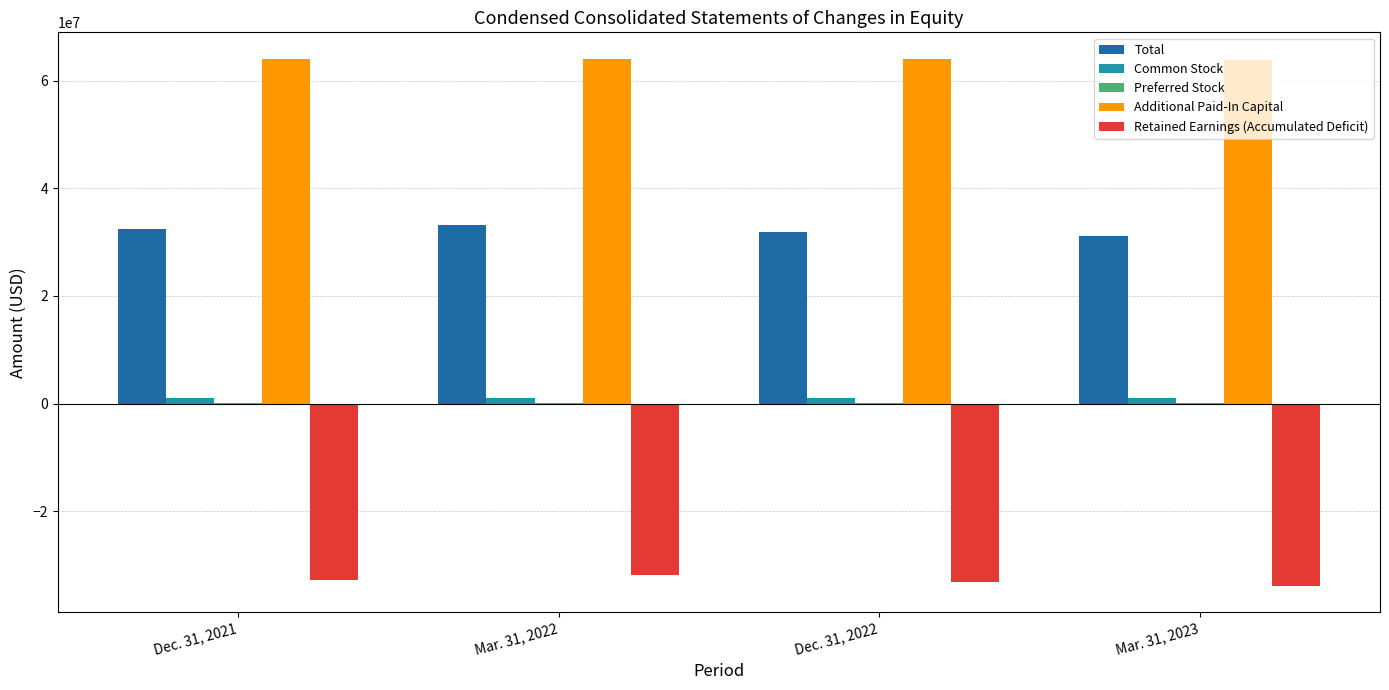

True or false: Retained Earnings (Accumulated Deficit) has a value of -59056846 at Mar. 31, 2023.

False